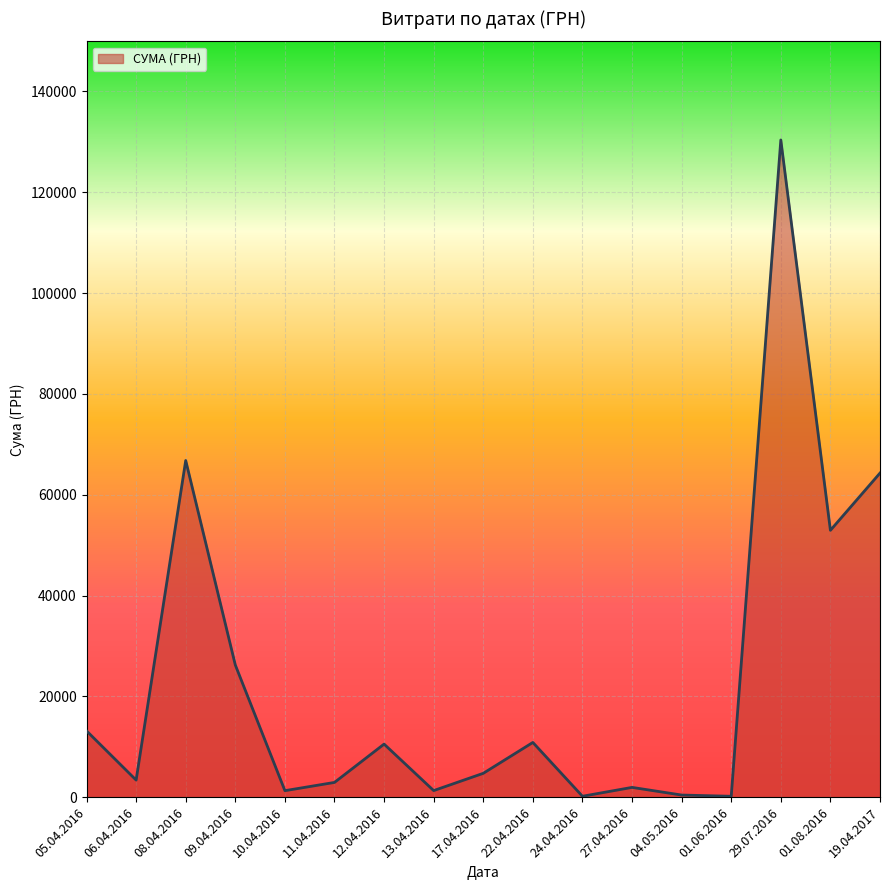

Is it true that the value at 19.04.2017 is 106761.9?

False